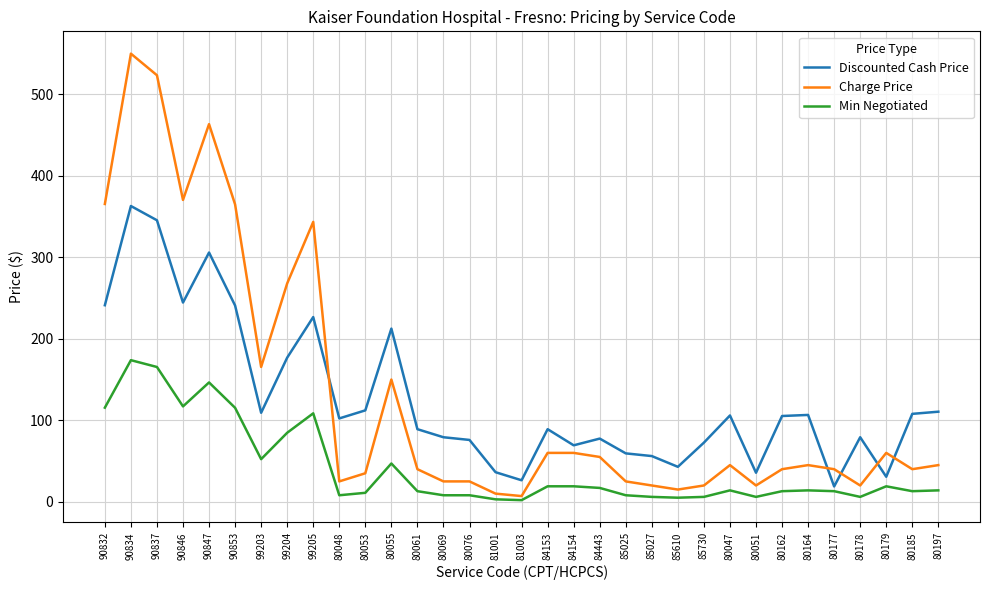

True or false: Charge Price and Min Negotiated cross at least once.

False